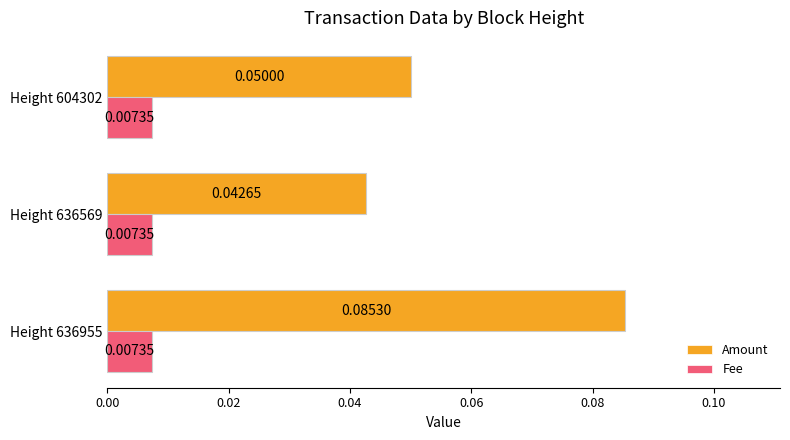

Between Height 636955 and Height 604302, which series saw the biggest shift?

Amount